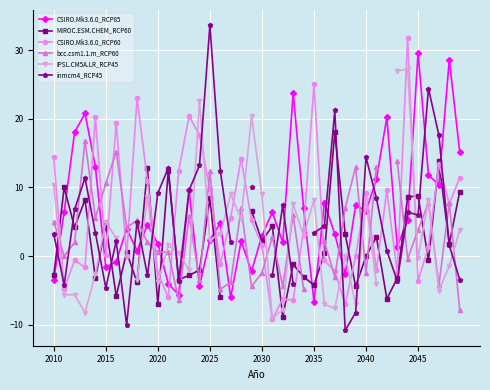

Which series has the widest spread of values?

inmcm4_RCP45